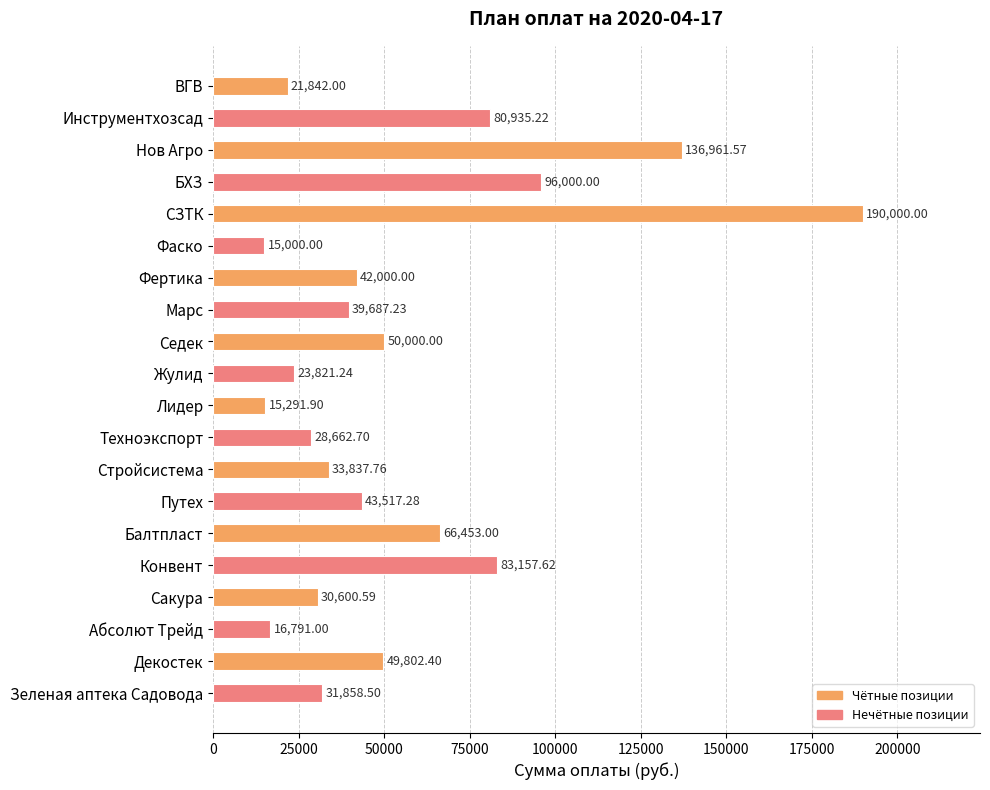

At which label is the value closest to 102500?

БХЗ